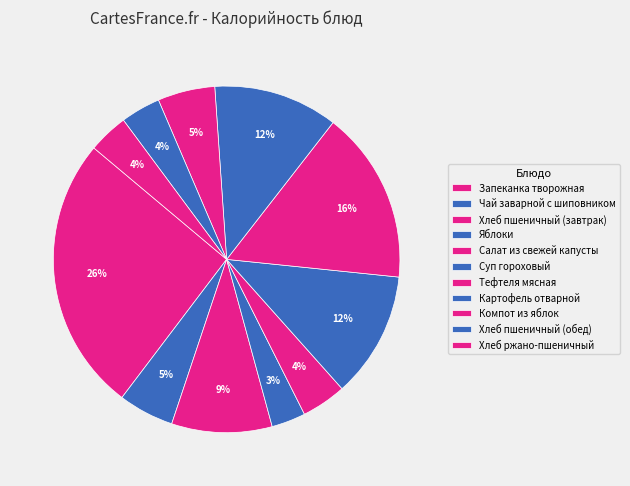

How many segments does this pie chart have?

11